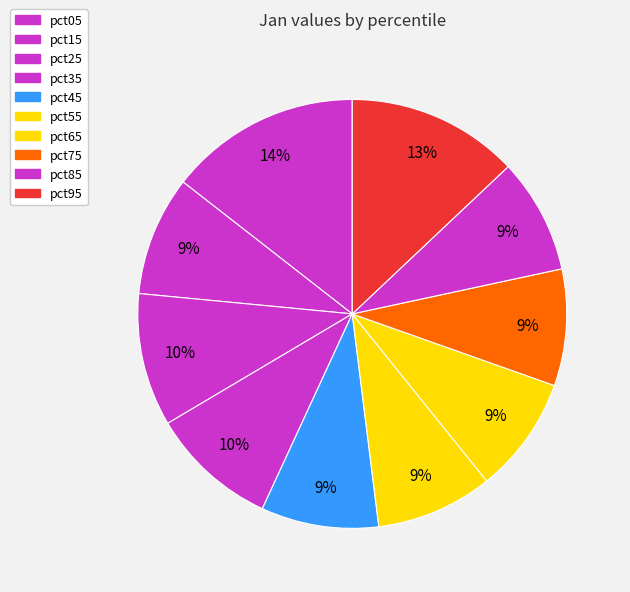

Is there a majority slice in this chart?

No